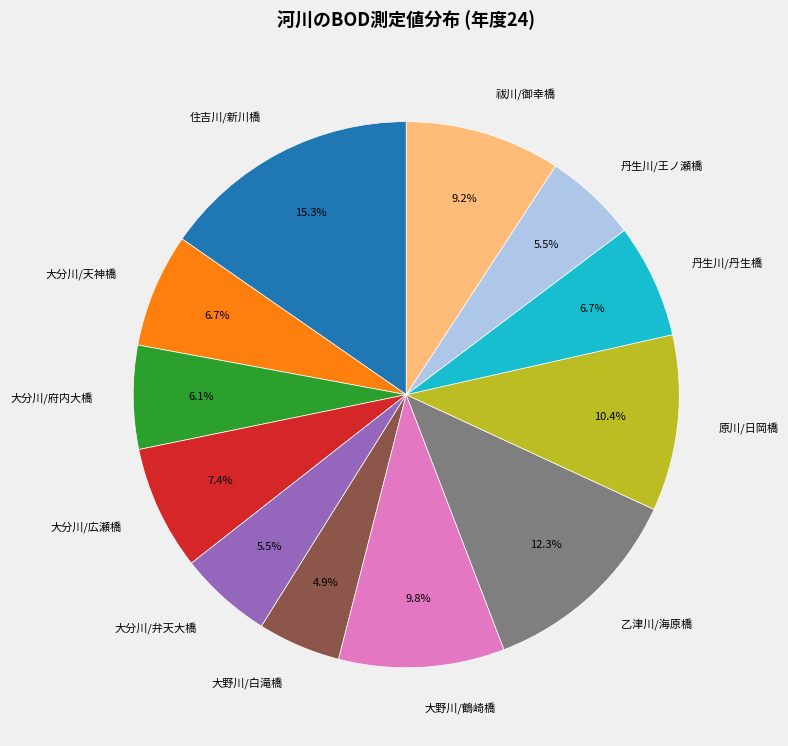

Is there any slice that represents more than half of the pie?

No